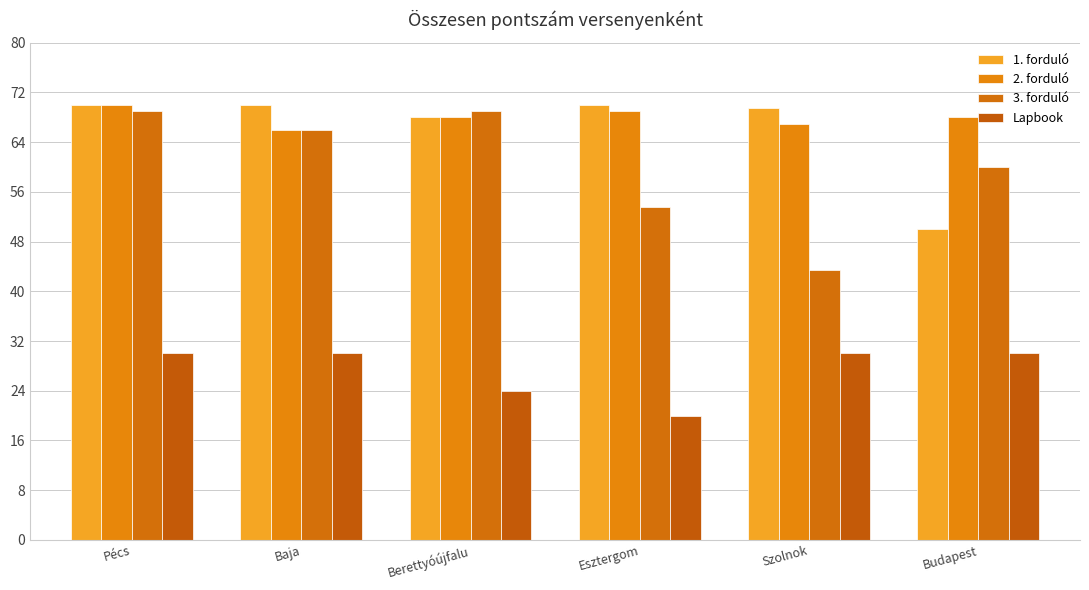

What value does the 3. forduló series have at Baja?

66.0